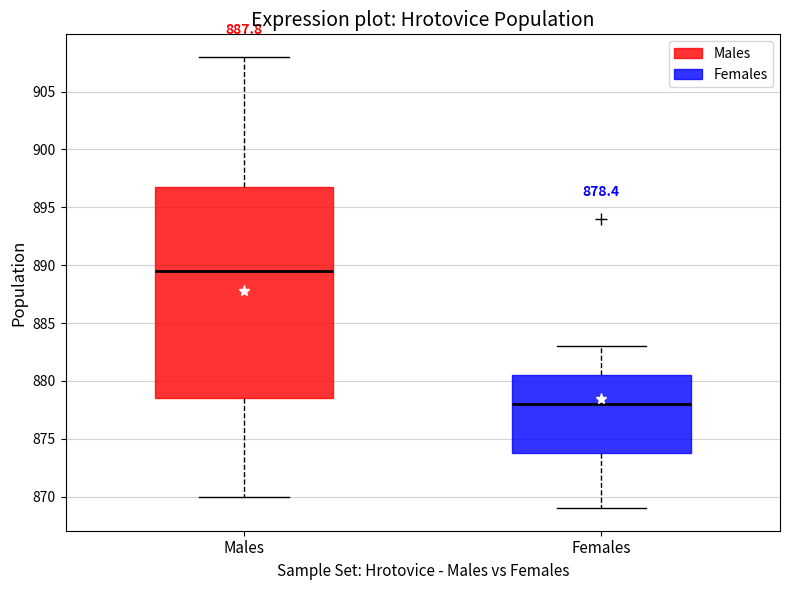

Which box's median line is the lowest?

Females